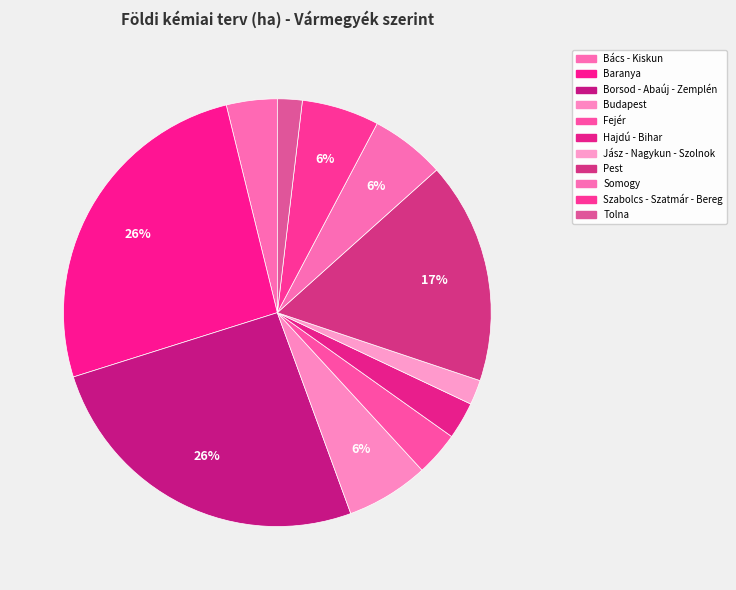

Which category has the biggest portion of the pie?

Baranya